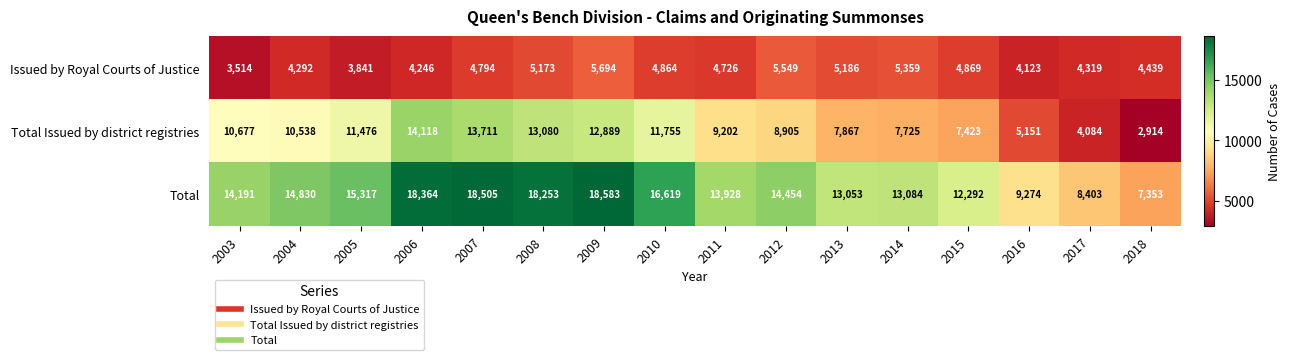

What is the approximate value of Total at 2011?

13928